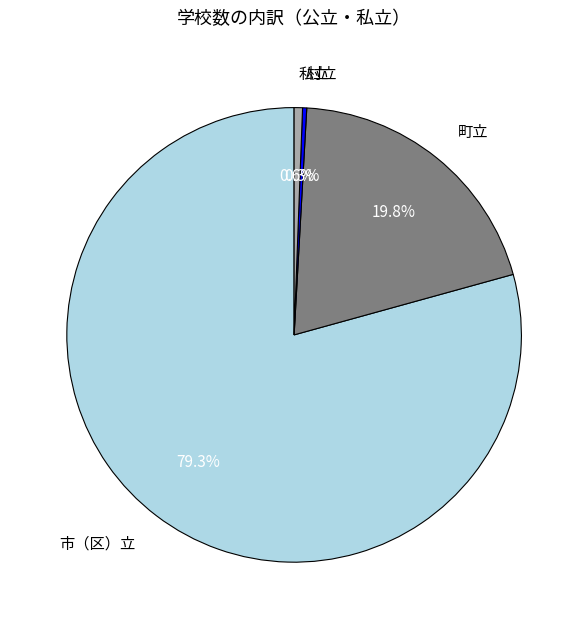

To the nearest percent, what is the difference between the largest and smallest slice percentages?

79%